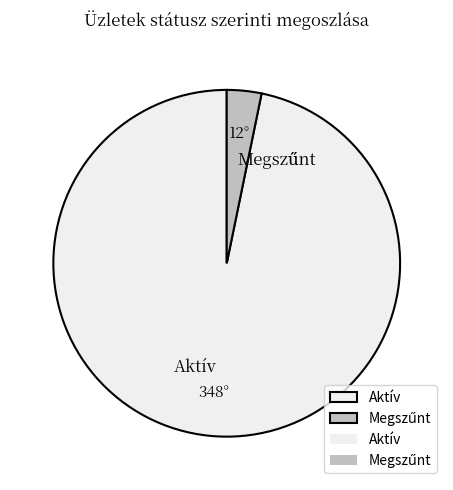

Which category has the biggest portion of the pie?

Aktív